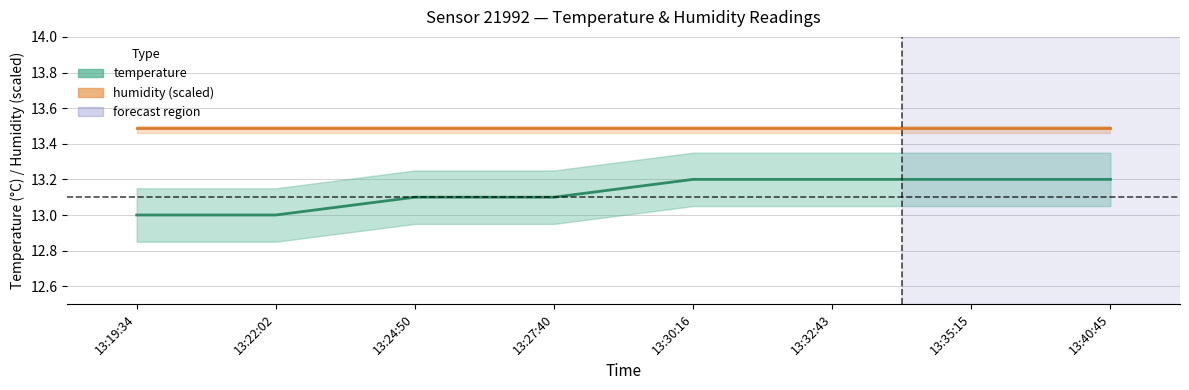

What position from the left is 13:30:16?

5